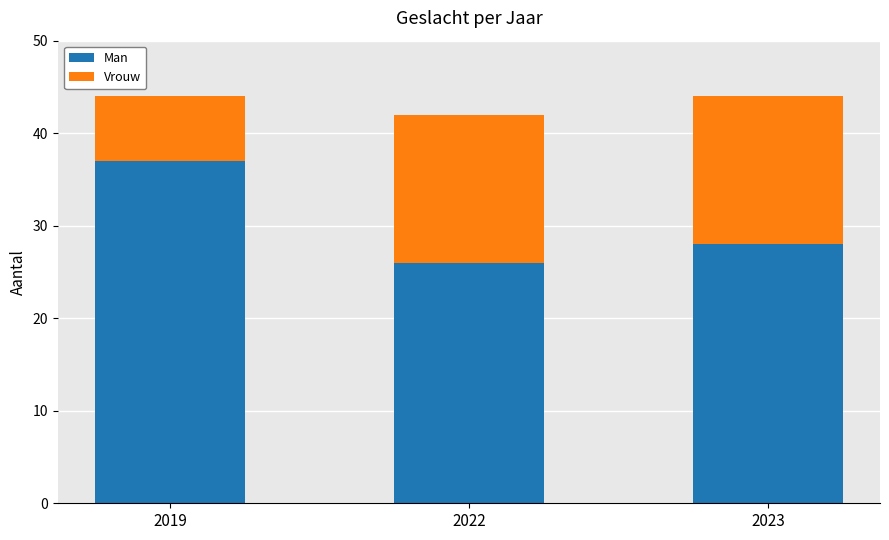

What is the minimum value for Man?

26